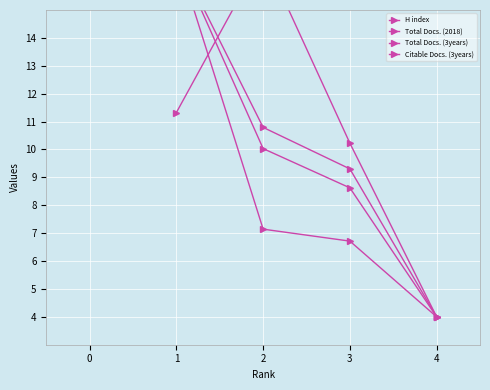

What are all the series names shown in the legend?

H index, Total Docs. (2018), Total Docs. (3years), Citable Docs. (3years)